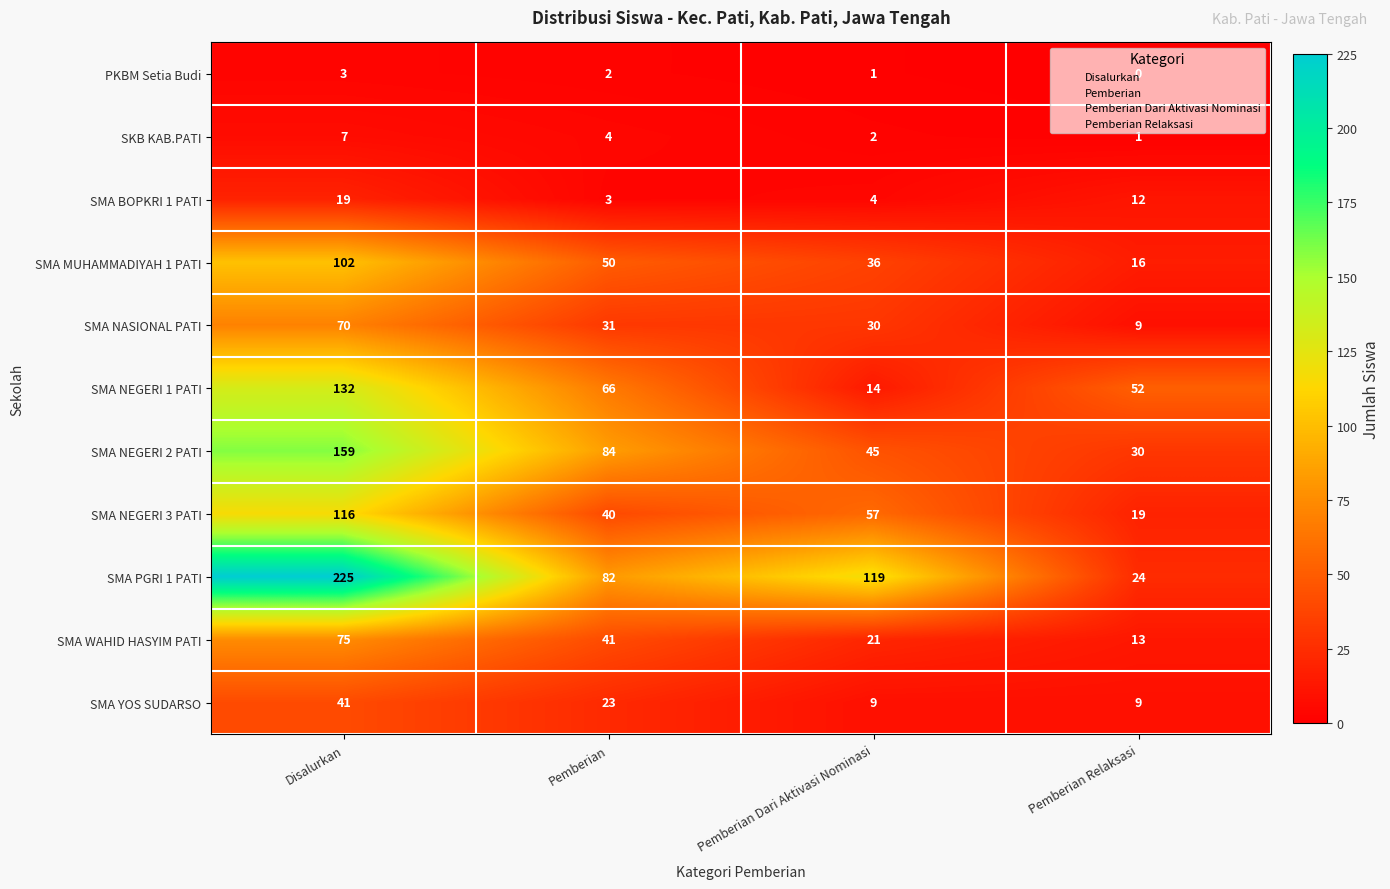

What is the highest value of the SMA WAHID HASYIM PATI series?

75